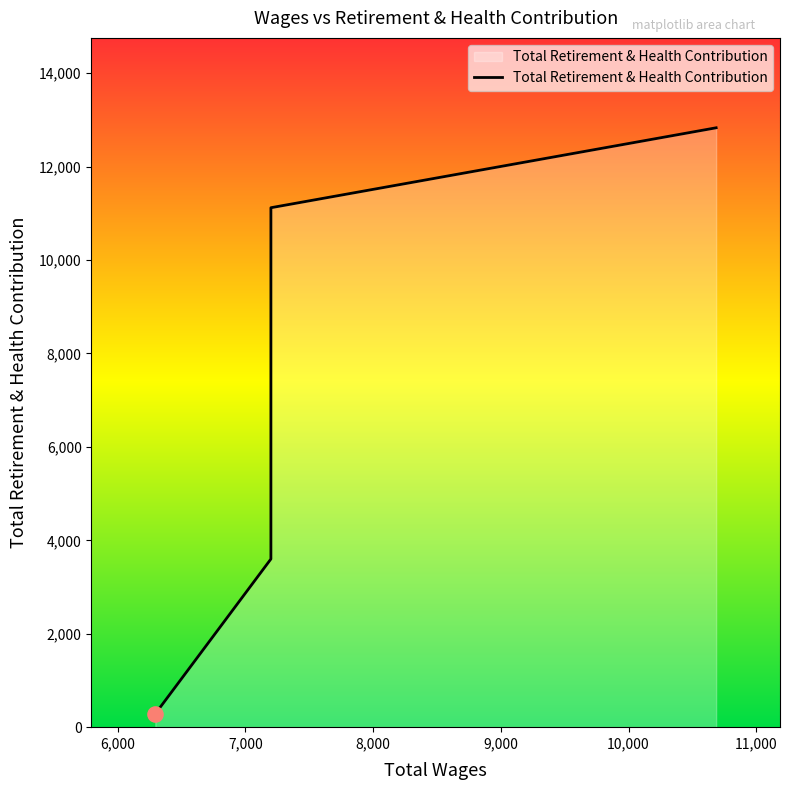

Approximately how many times larger is the value at 8,000 compared to 9,000?

0.9